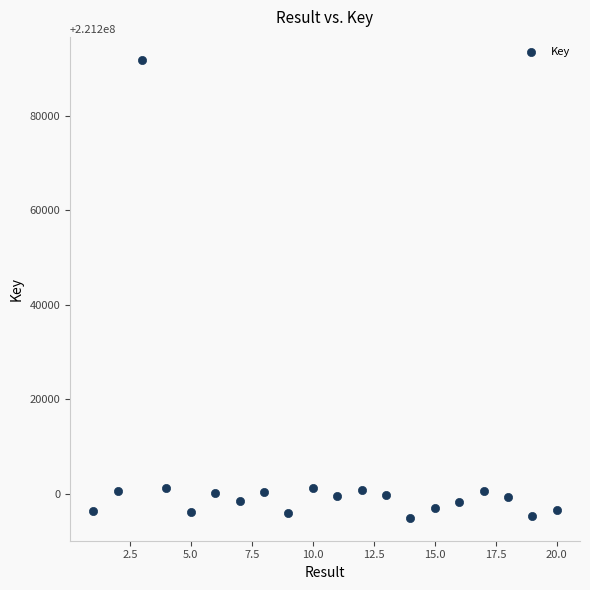

What is the range of Y values (max minus min)?

96920